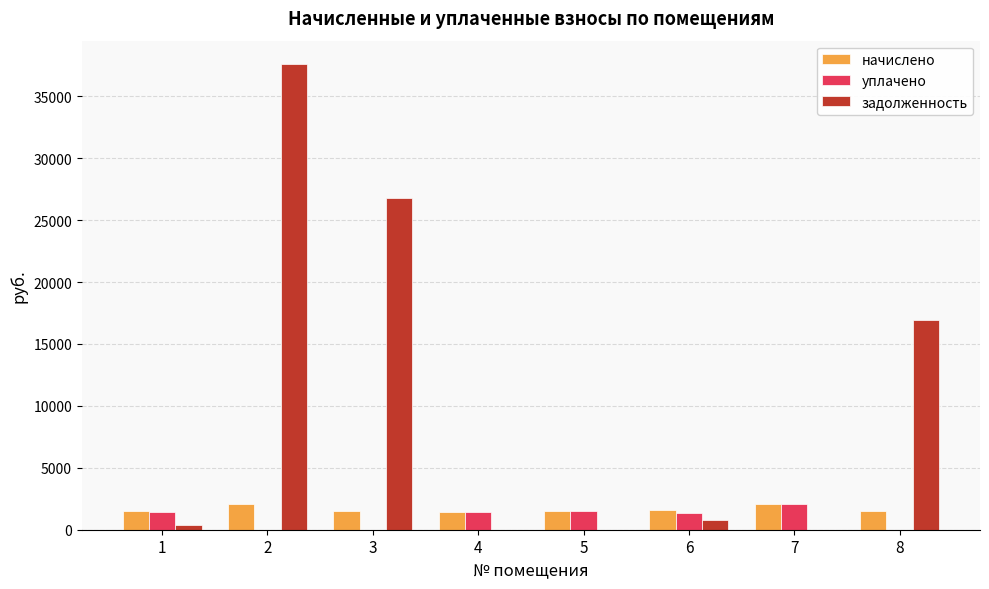

Is the value of задолженность at 5 greater than the value of начислено at 2?

No